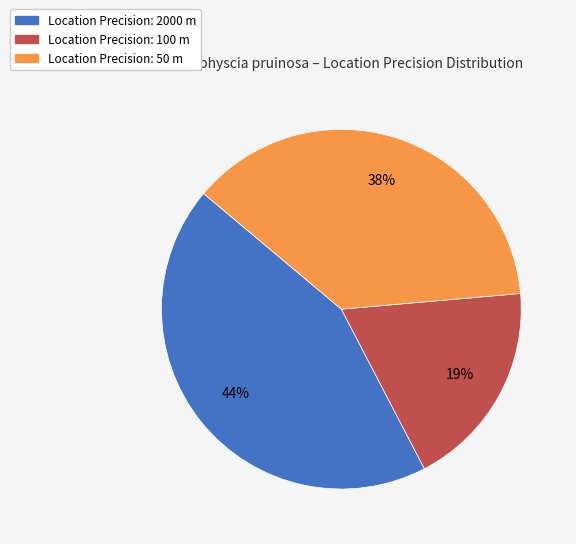

True or false: Location Precision: 2000 m accounts for 37% of the total.

False